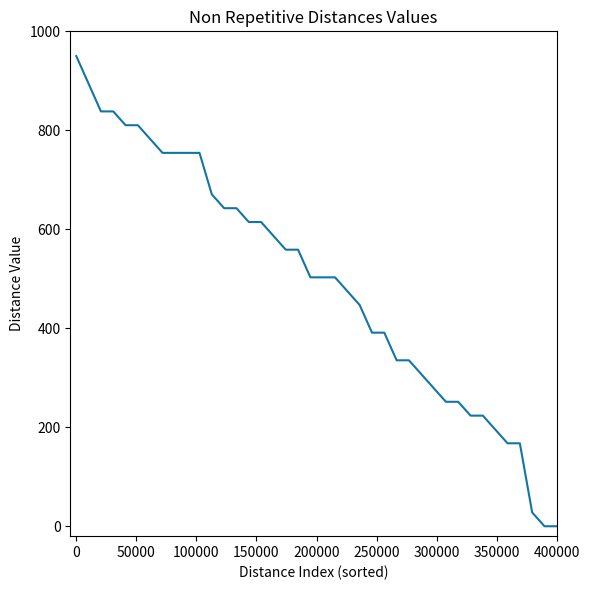

What is the difference between the maximum and minimum values?

950.0